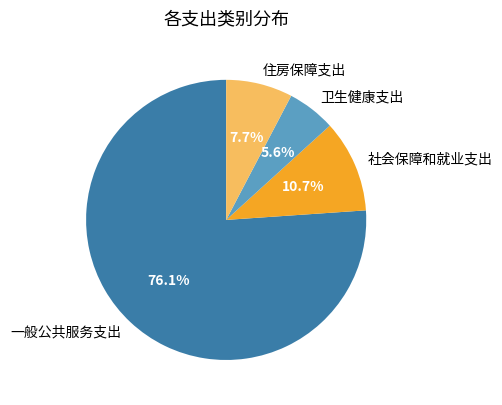

Which category has the biggest portion of the pie?

一般公共服务支出